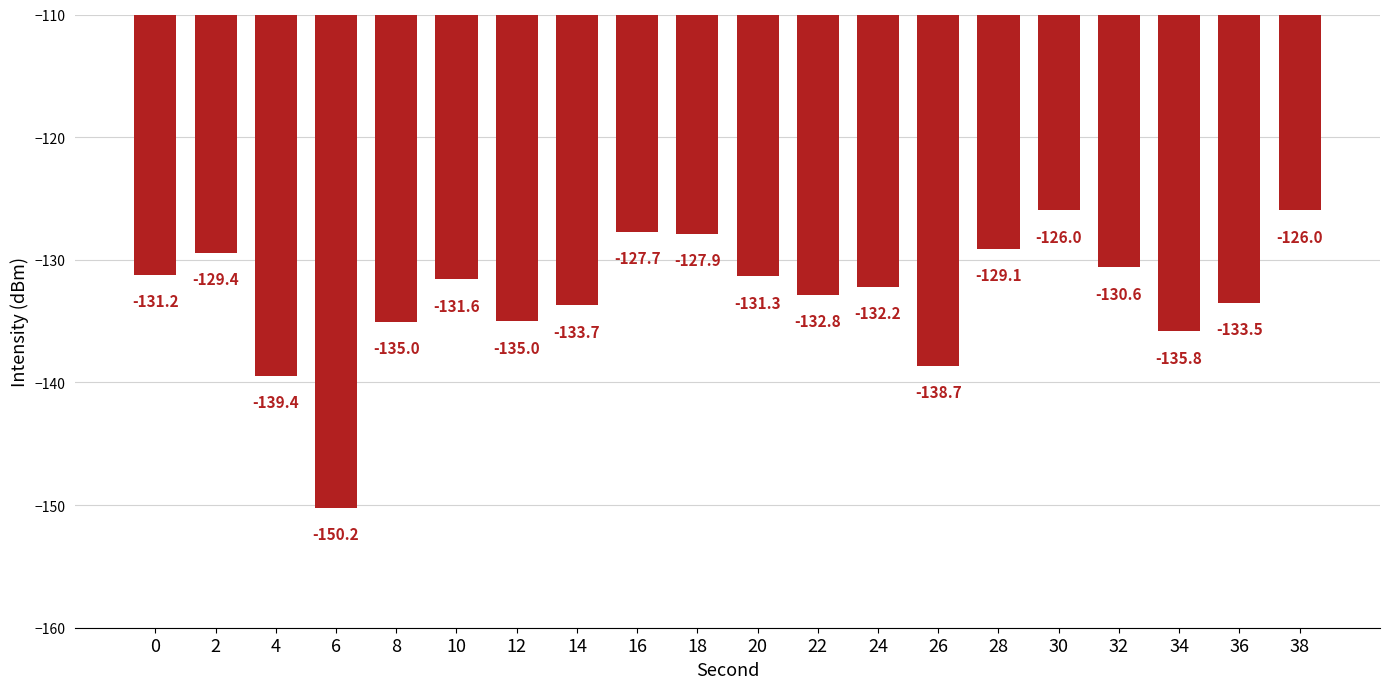

How many distinct data groups are displayed?

1